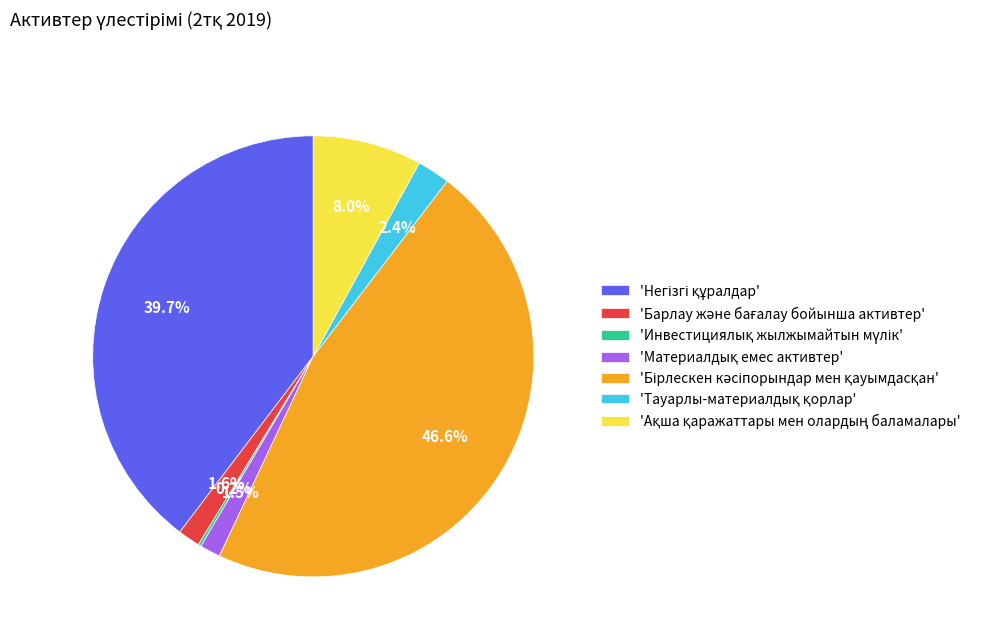

Is there any slice that represents more than half of the pie?

No